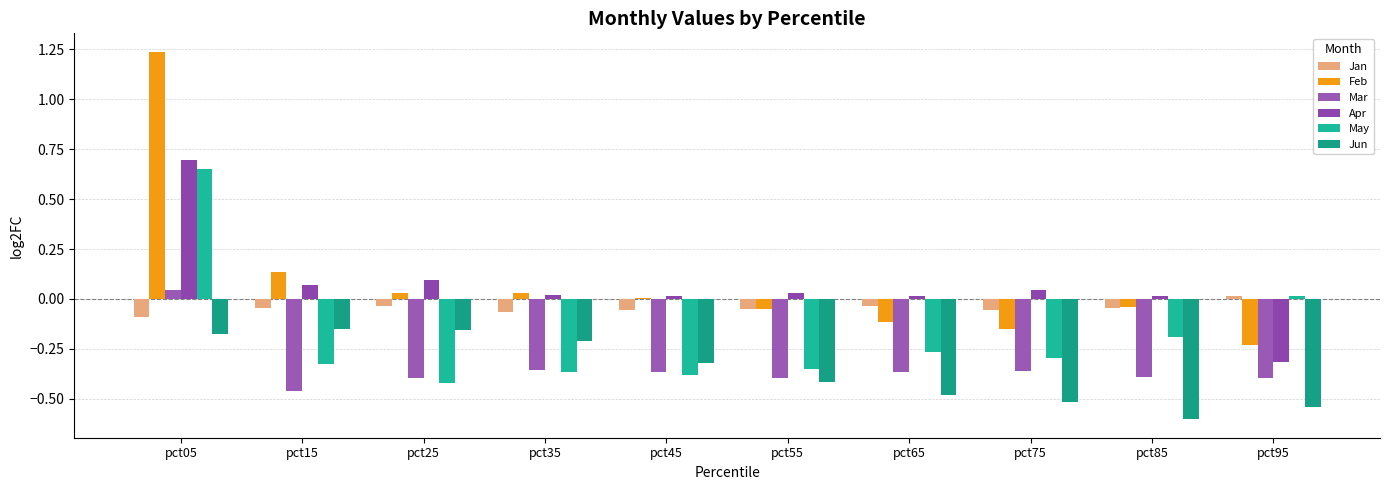

How many groups of bars are there?

10